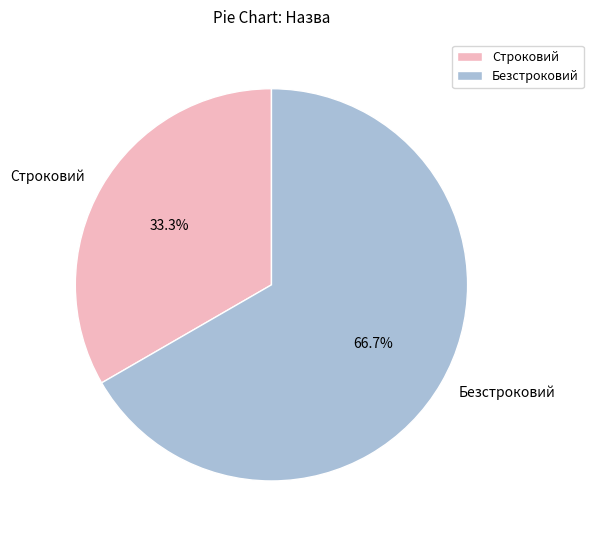

Which has a higher value, Строковий or Безстроковий?

Безстроковий